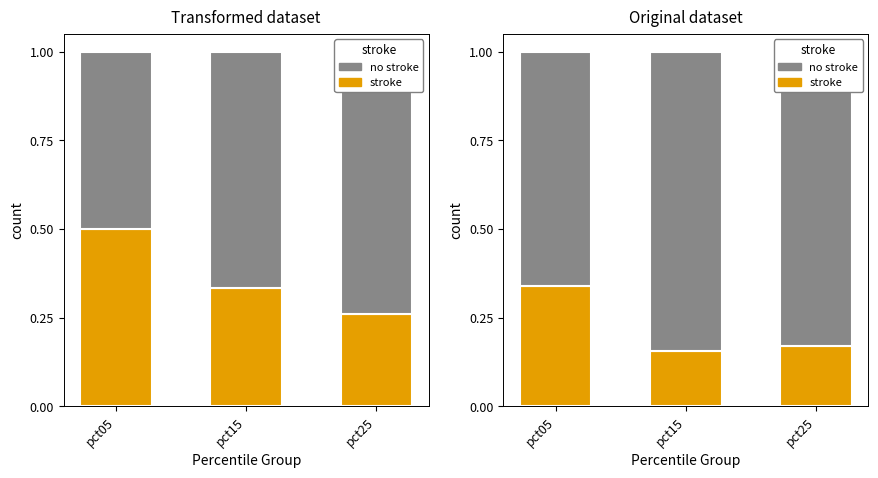

Is the value of no stroke at pct05 greater than the value of stroke at pct05?

Yes